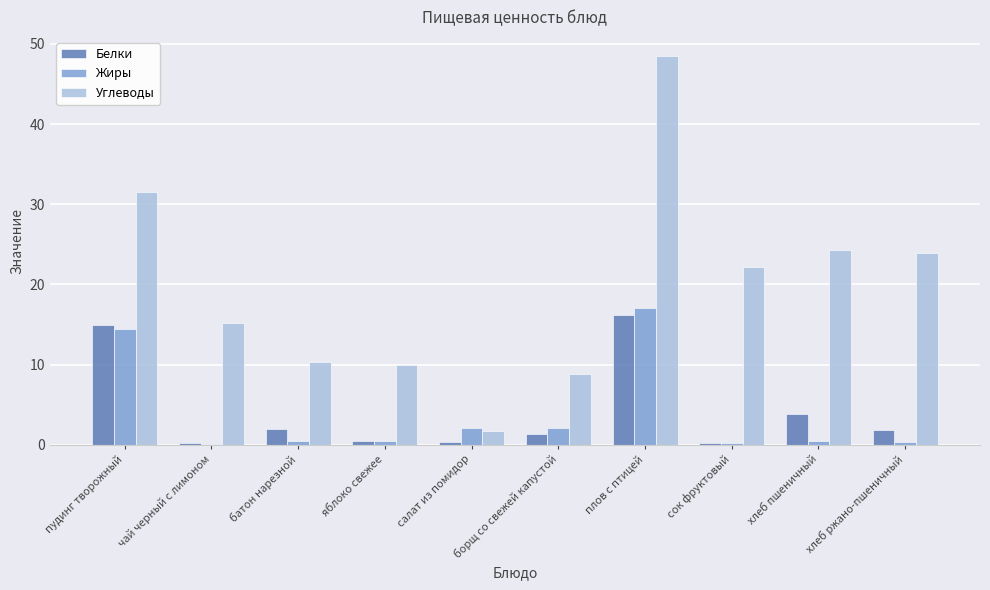

What are all the series names shown in the legend?

Белки, Жиры, Углеводы